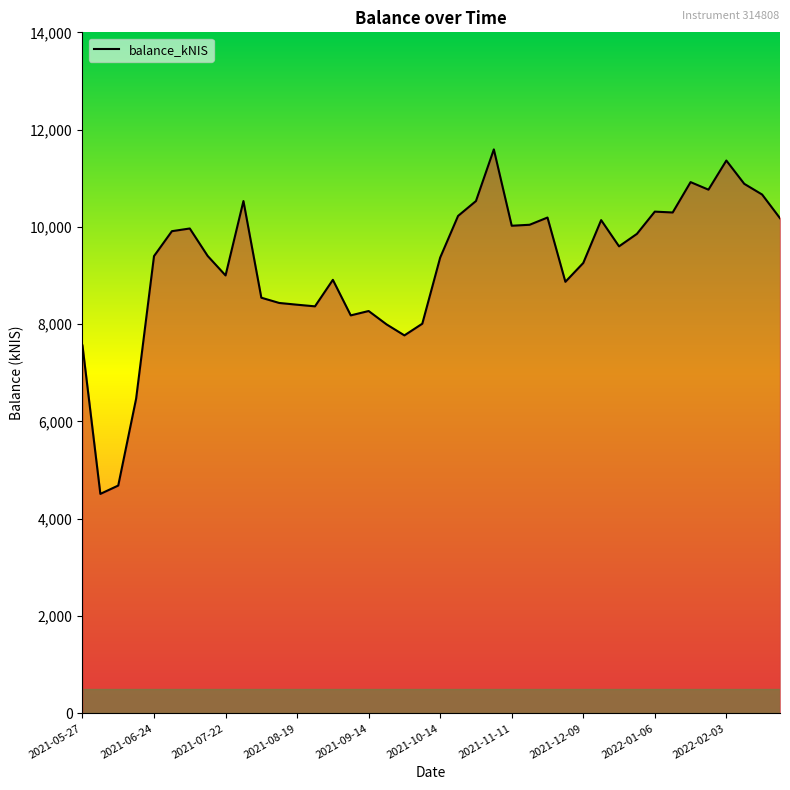

What is the maximum value shown in the chart?

11593.4